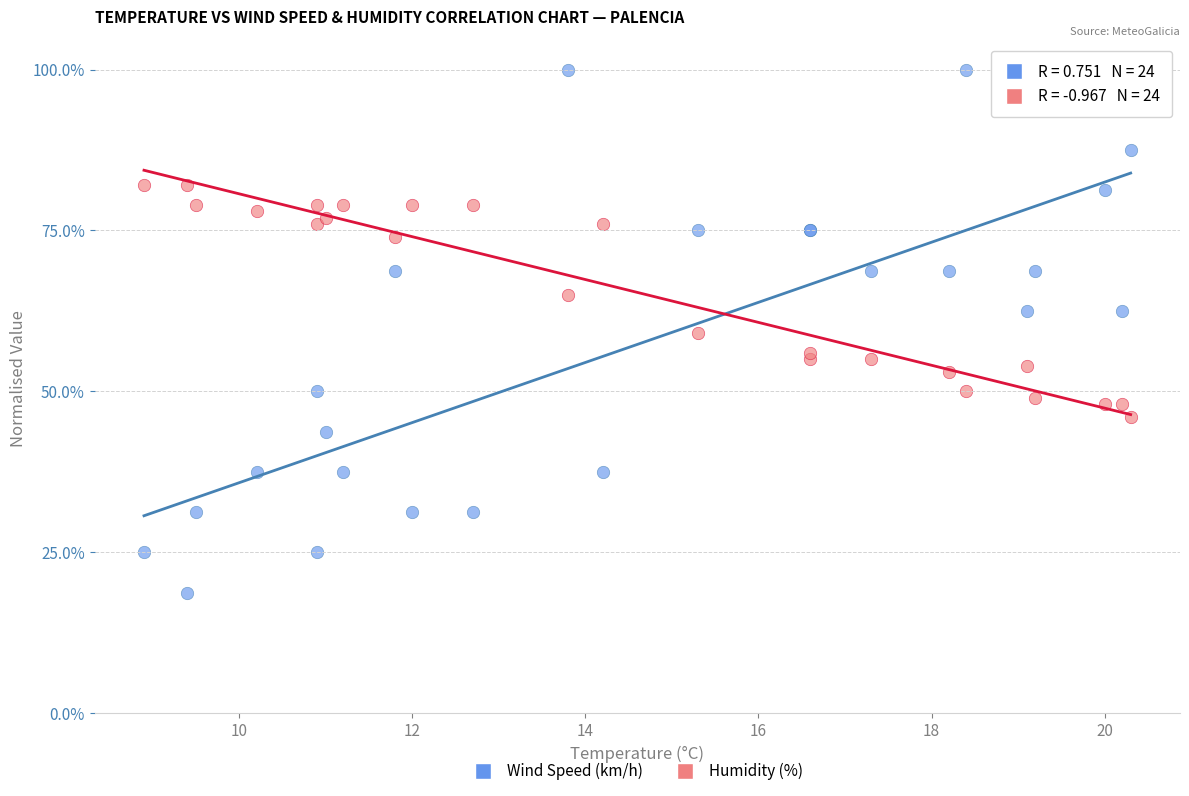

Which series has the widest spread of Y values?

Wind Speed (km/h)